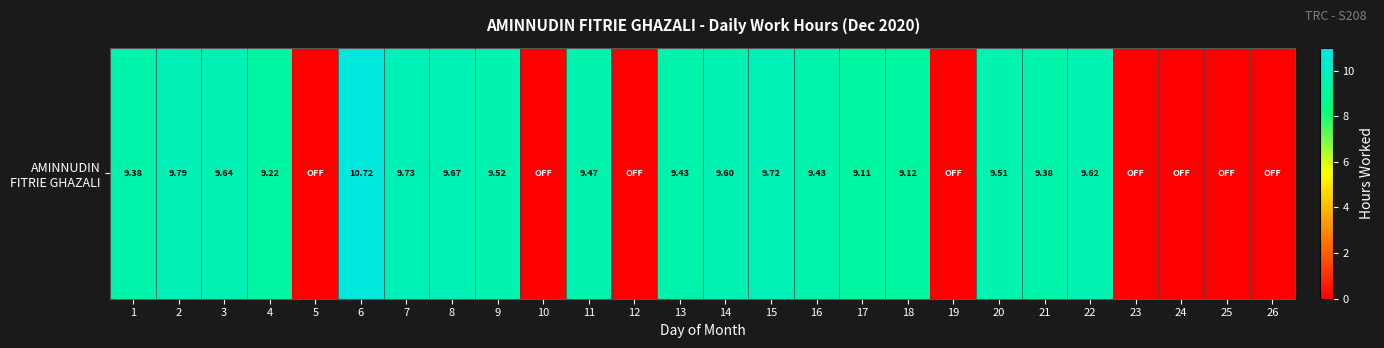

Which has a higher value, 1 or 16?

16